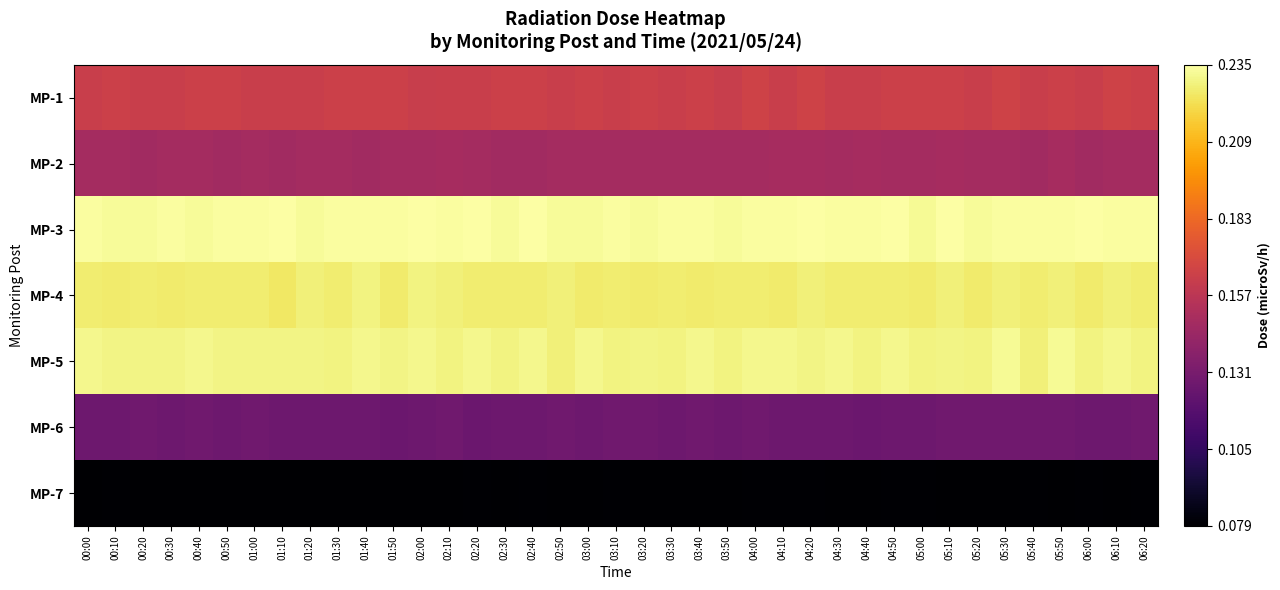

List the series in order of their peak value, lowest first.

MP-7, MP-6, MP-2, MP-1, MP-4, MP-5, MP-3